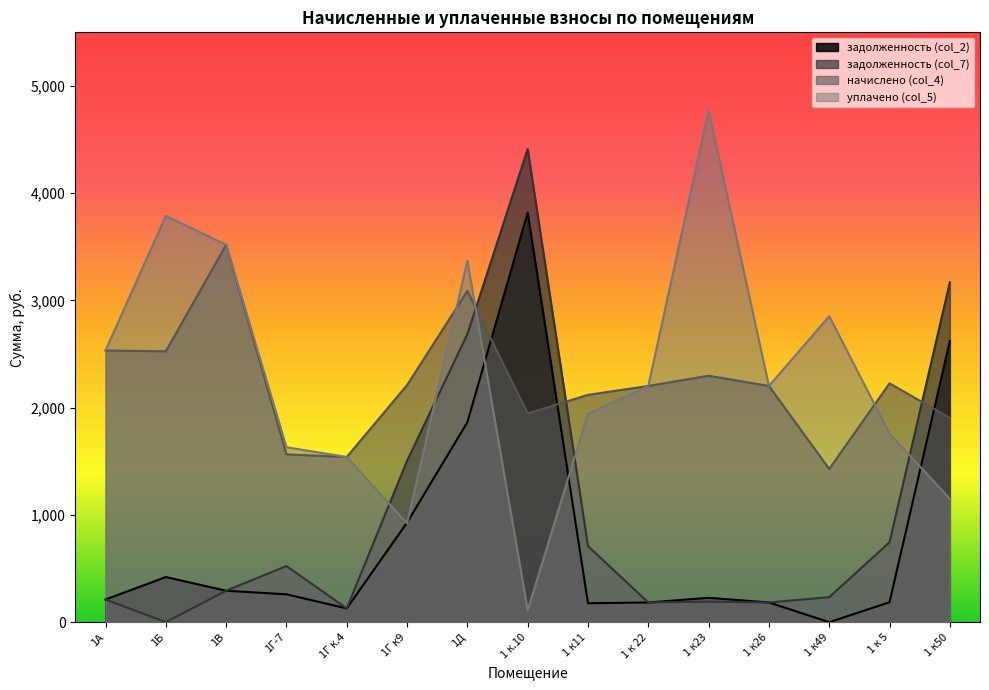

How many intersections are there between уплачено (col_5) and задолженность (col_2)?

5